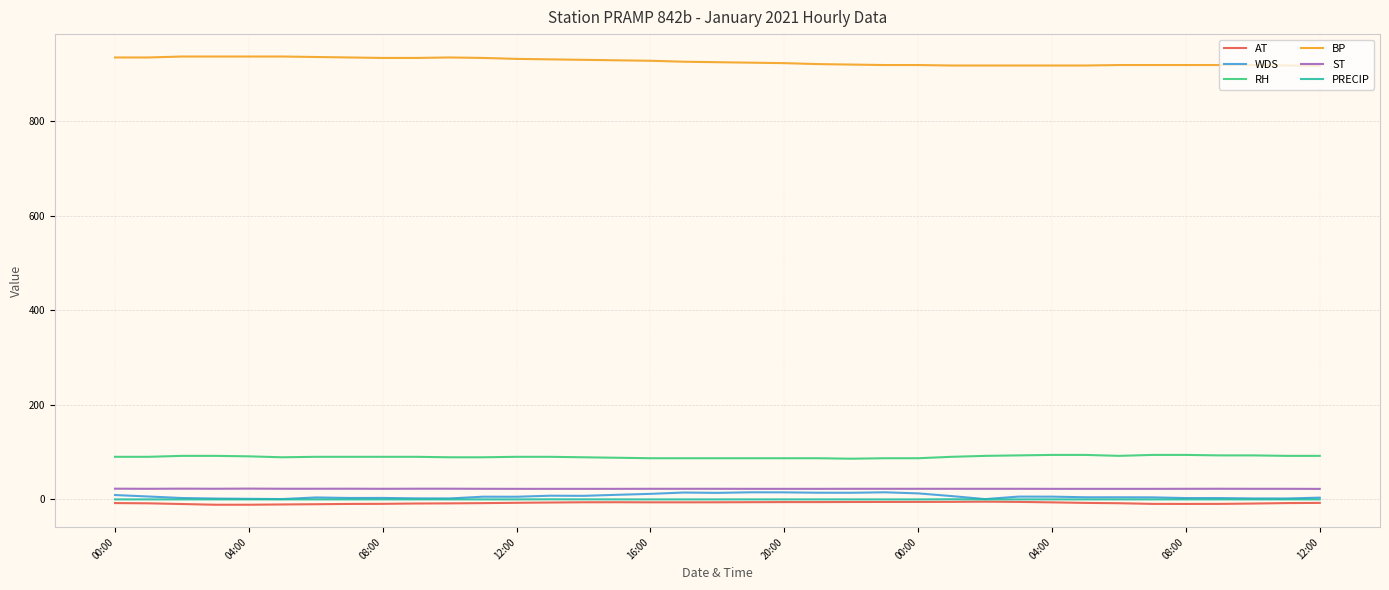

True or false: RH and AT cross at least once.

False